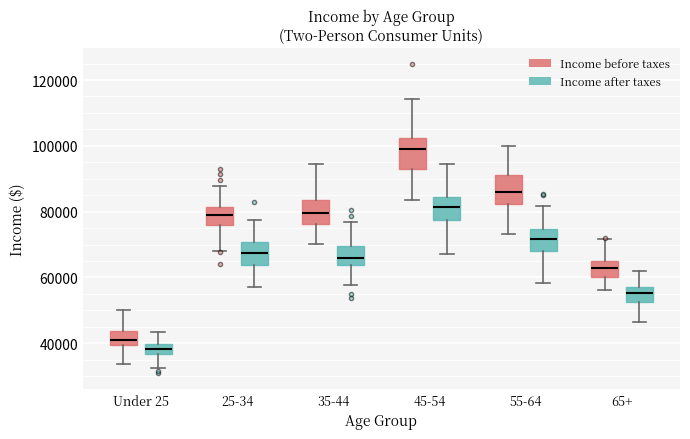

Where is the lower edge of the box for 65+ (Income after taxes) on the y-axis? The values are not printed on the chart, so give them approximately, as read against the axis.

52000